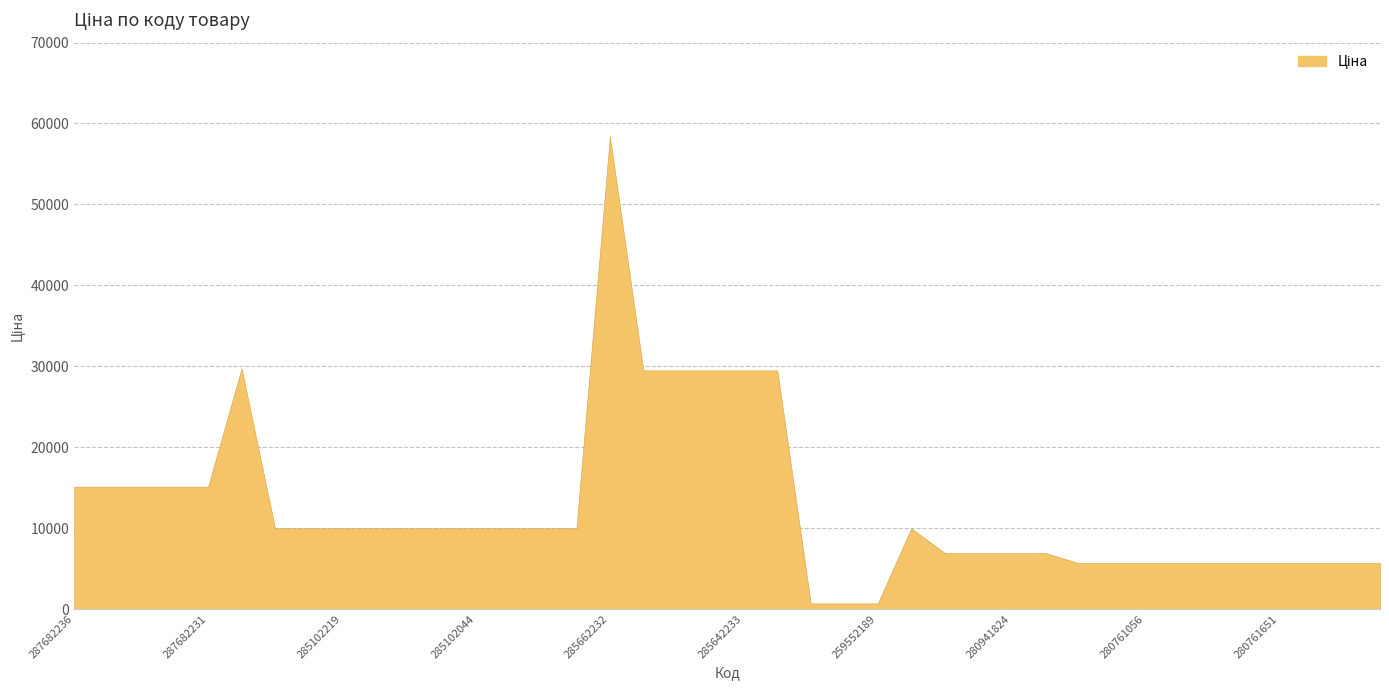

What is the maximum value shown in the chart?

58426.5